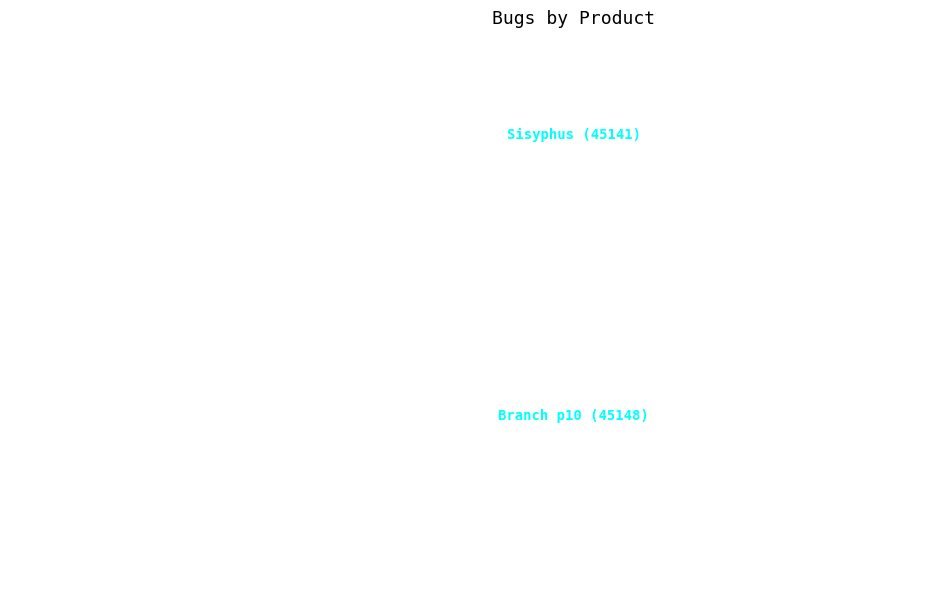

How many slices are in this pie chart?

2